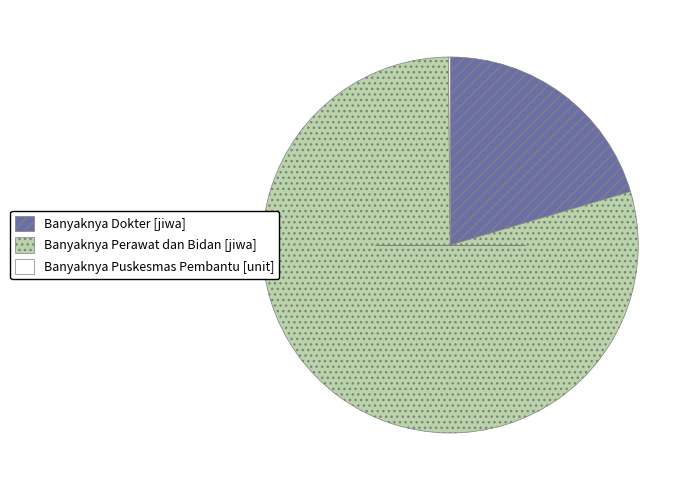

Does any single category account for the majority?

Yes